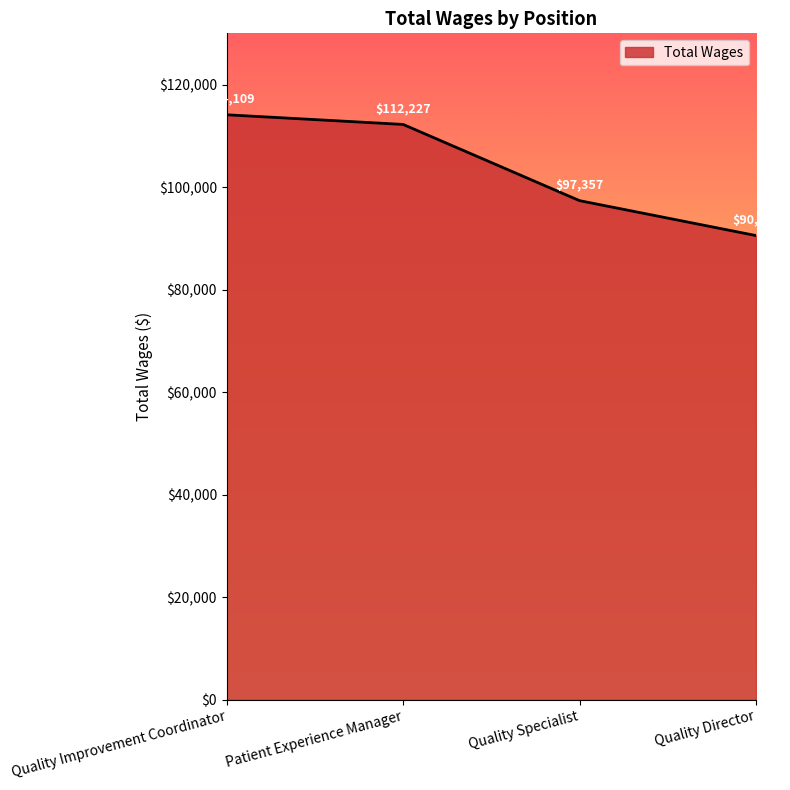

Which category has the lowest value across all series?

Quality Director